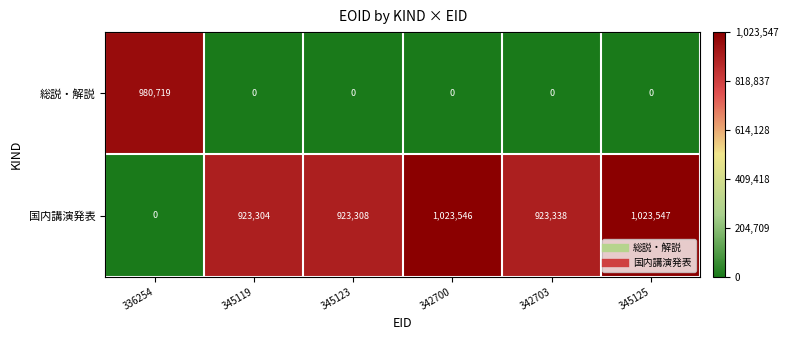

Which category has the highest value in the 国内講演発表 series?

345125